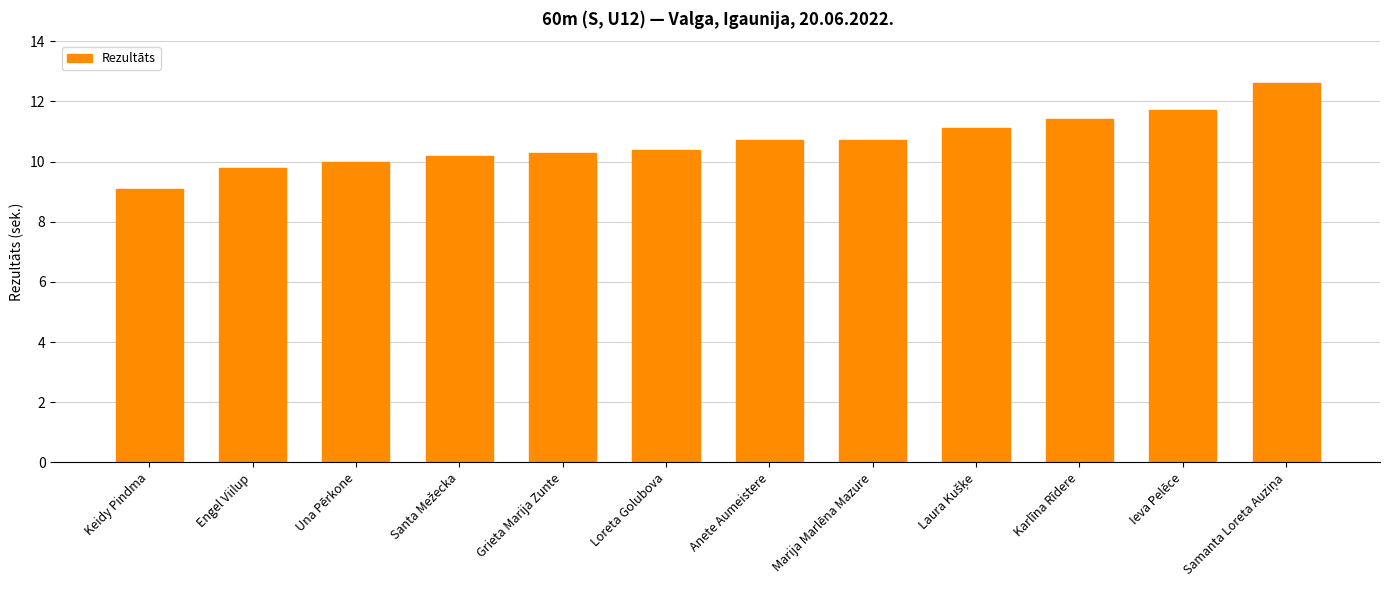

How many categories are shown in the chart?

12